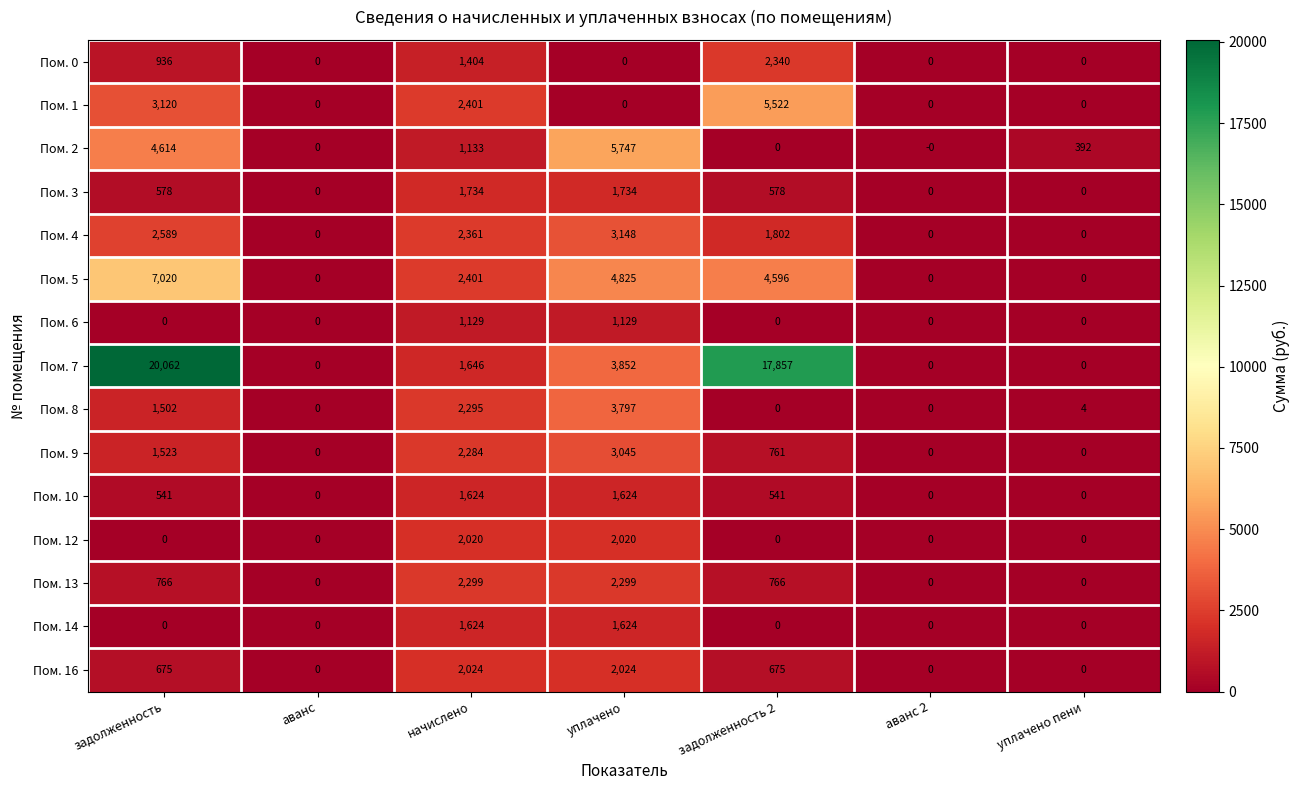

How many values in the Пом. 3 series are below 578?

3